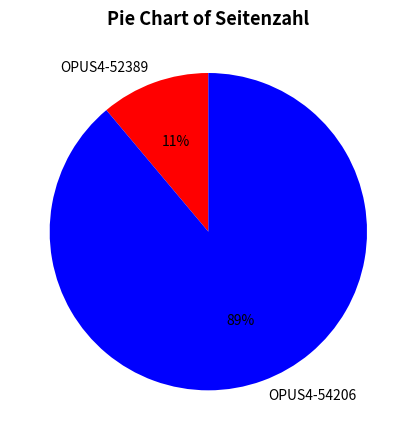

To the nearest percent, what is the average slice percentage?

50%